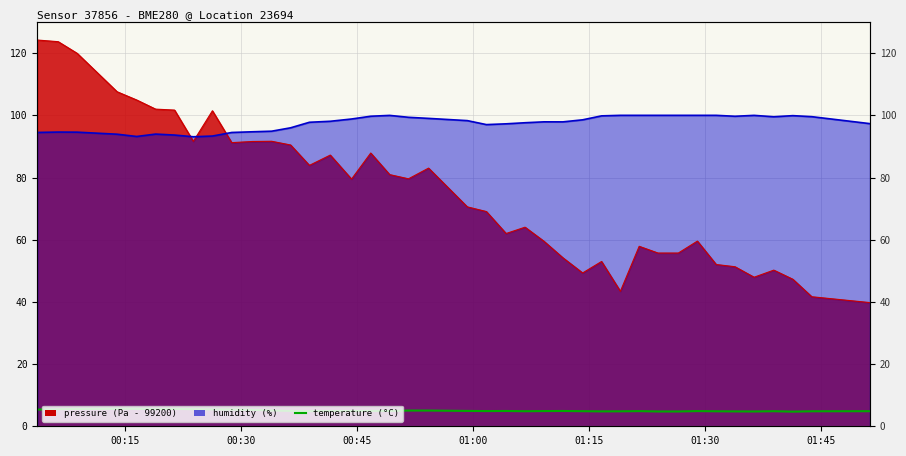

How many points are lower than both their immediate neighbors (excluding endpoints)?

8